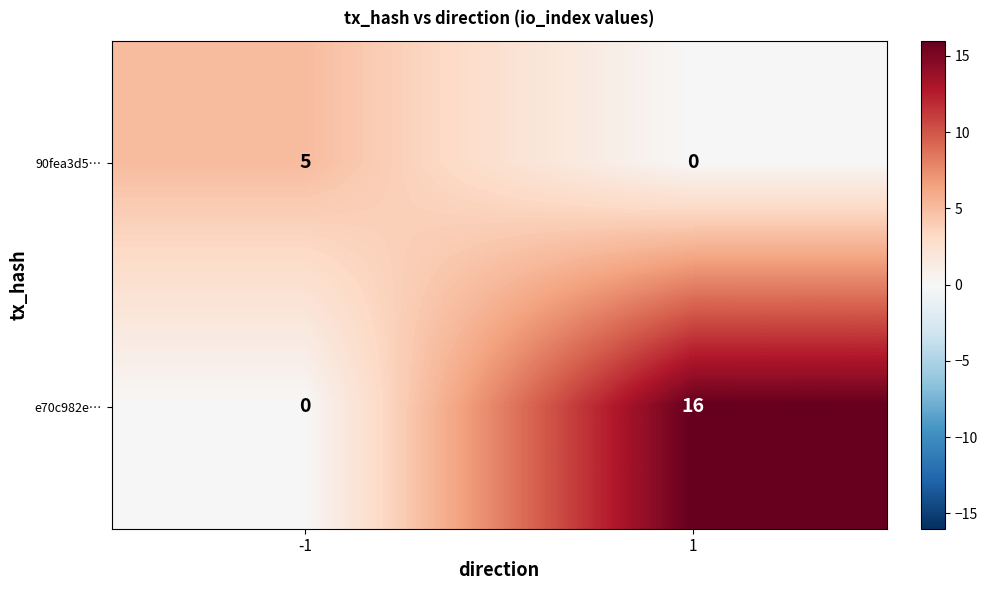

Reading left to right, what are all the values shown in this chart?

90fea3d5…: -1=5	1=0
e70c982e…: -1=0	1=16